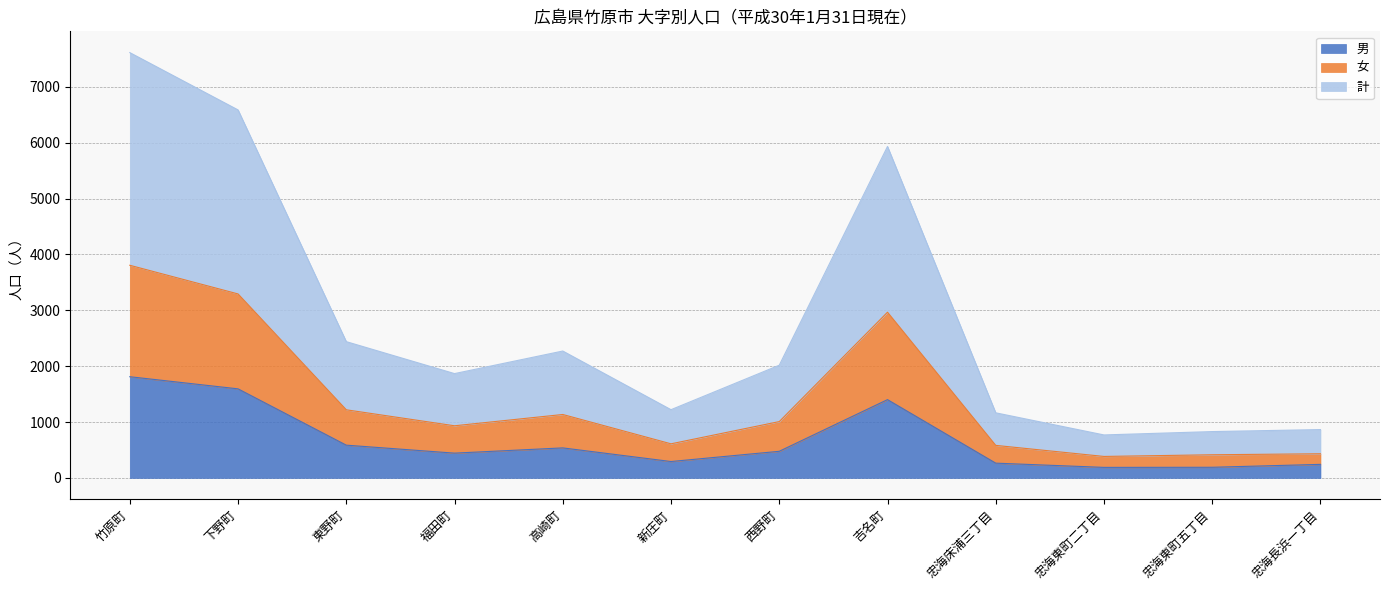

What are all the series names shown in the legend?

男, 女, 計